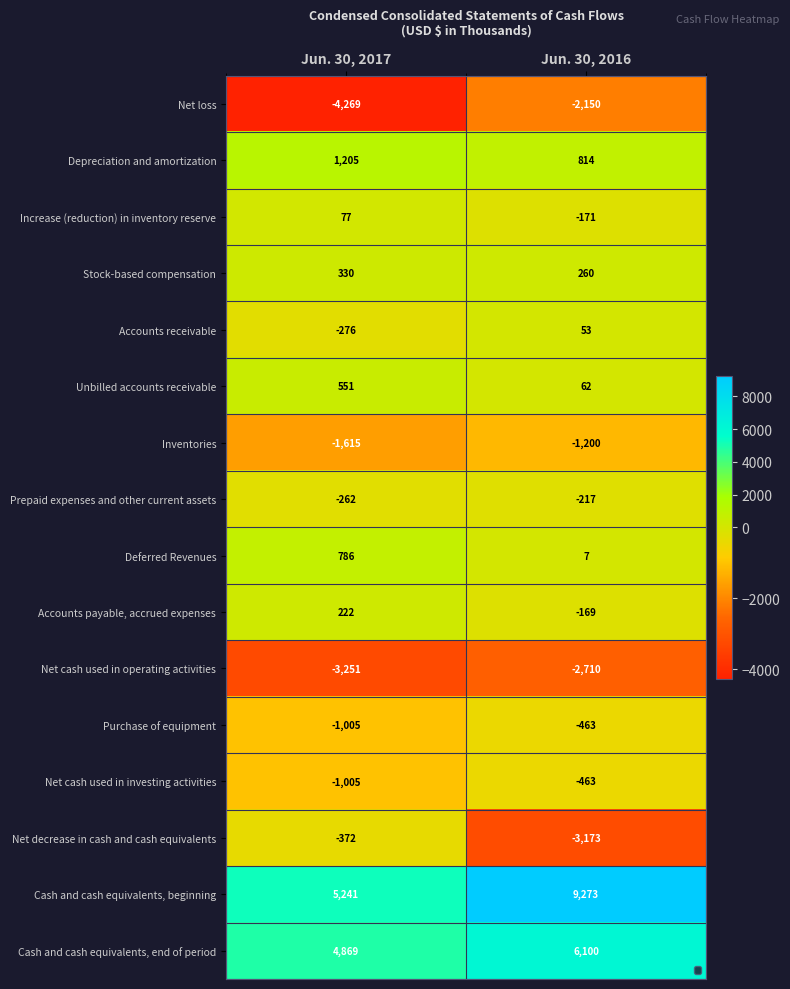

The Cash and cash equivalents, end of period series shows 4869 at Jun. 30, 2017. True or false?

True